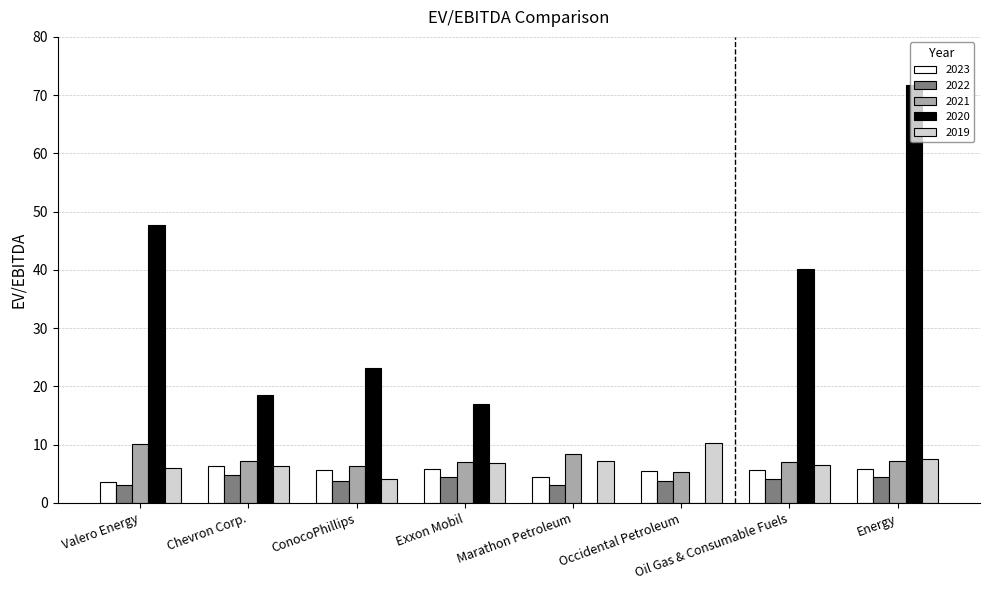

Which series has the widest spread of values?

2020